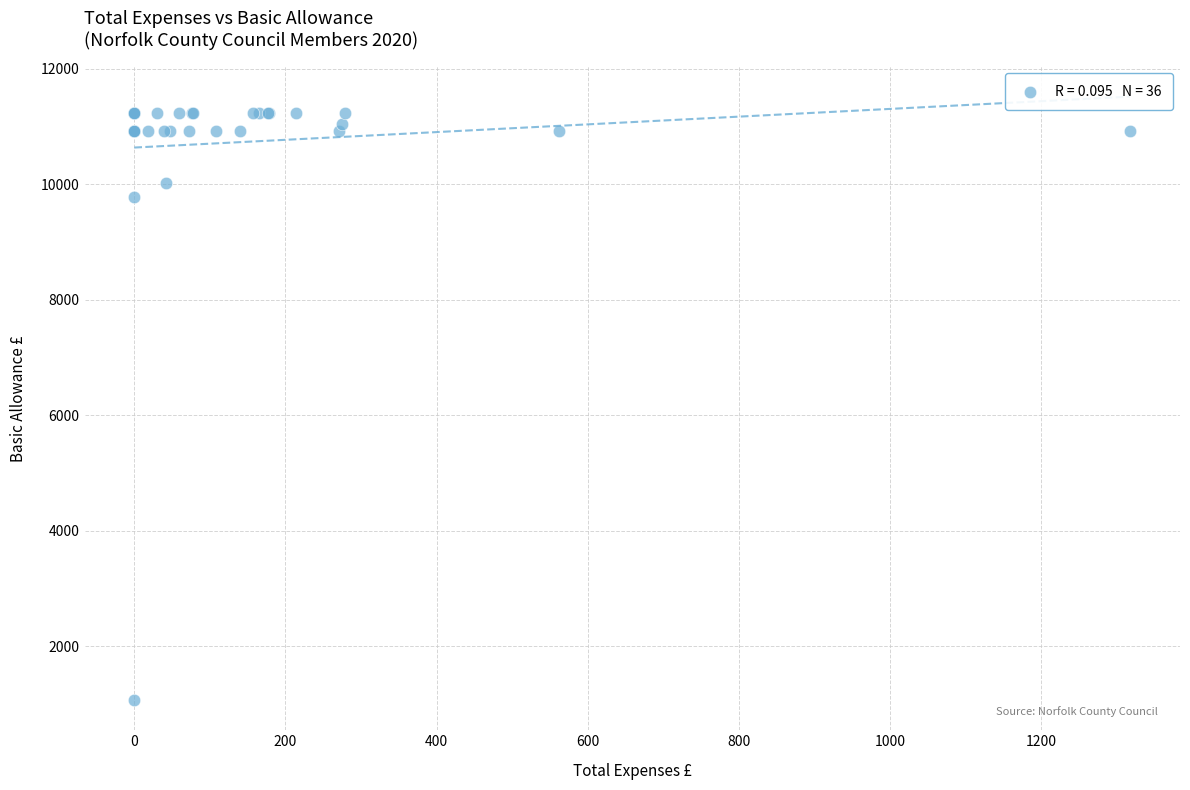

What Y value in the scatter plot is closest to 6146?

9781.0